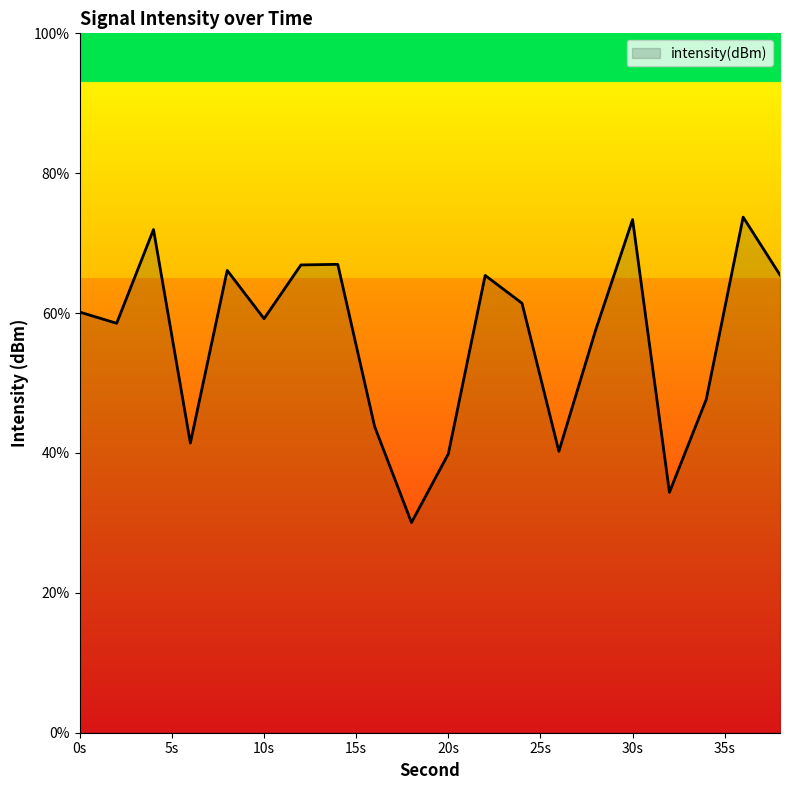

What is the maximum value shown in the chart?

73.7